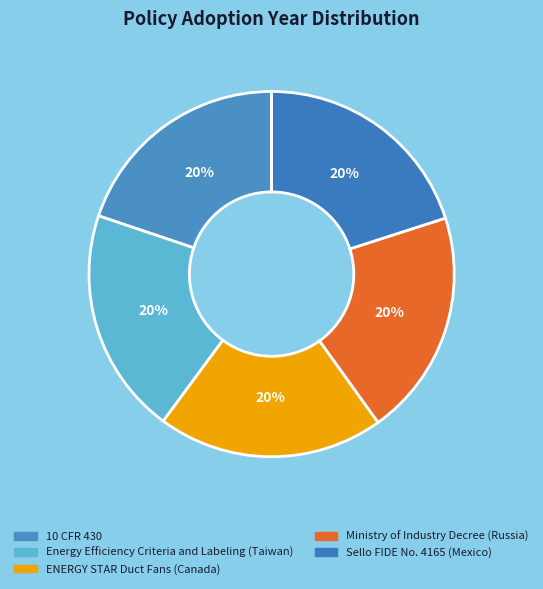

How many segments does this pie chart have?

5